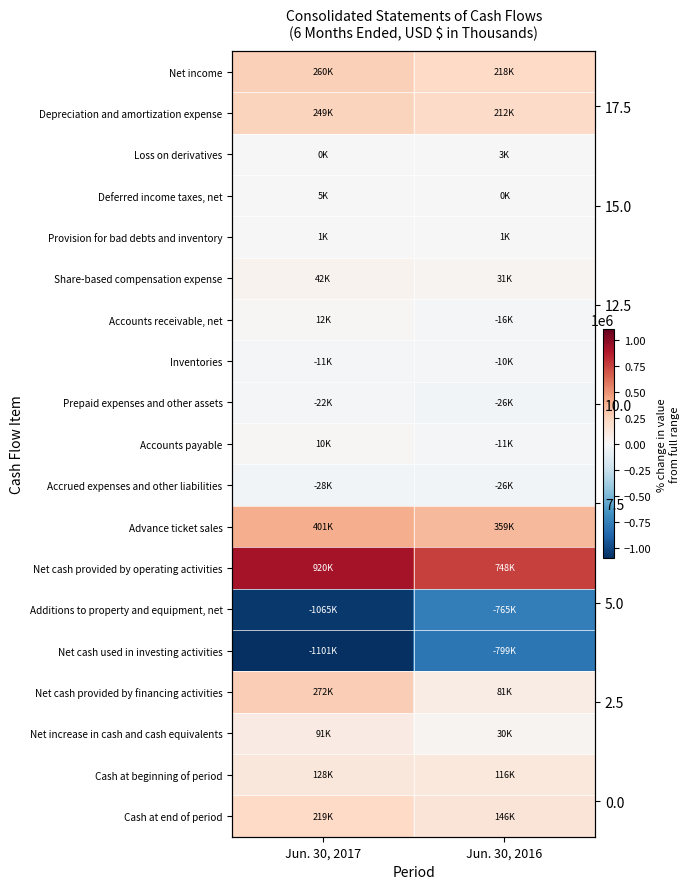

What is the greatest value displayed?

919731